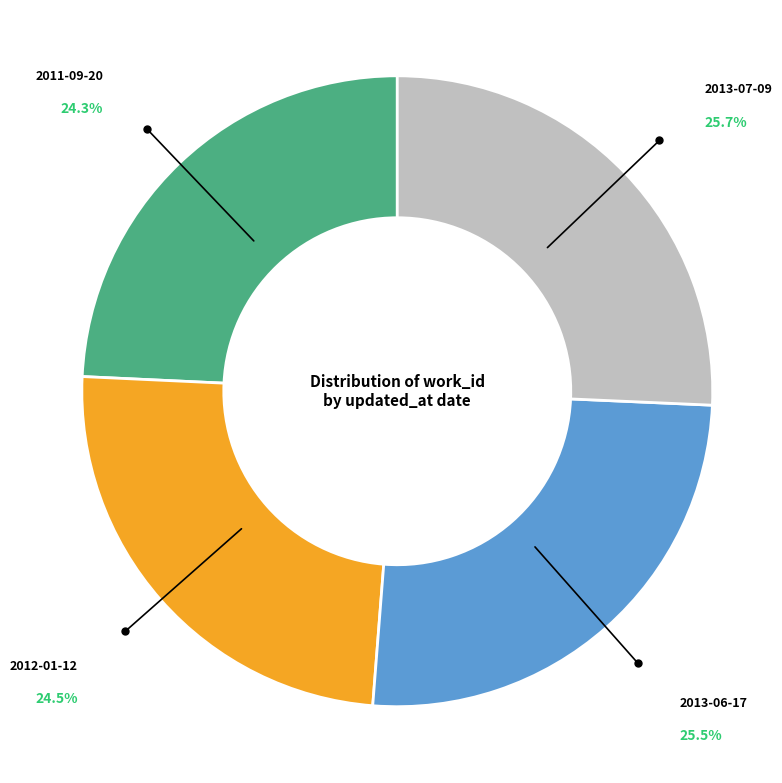

Is there any slice that represents more than half of the pie?

No